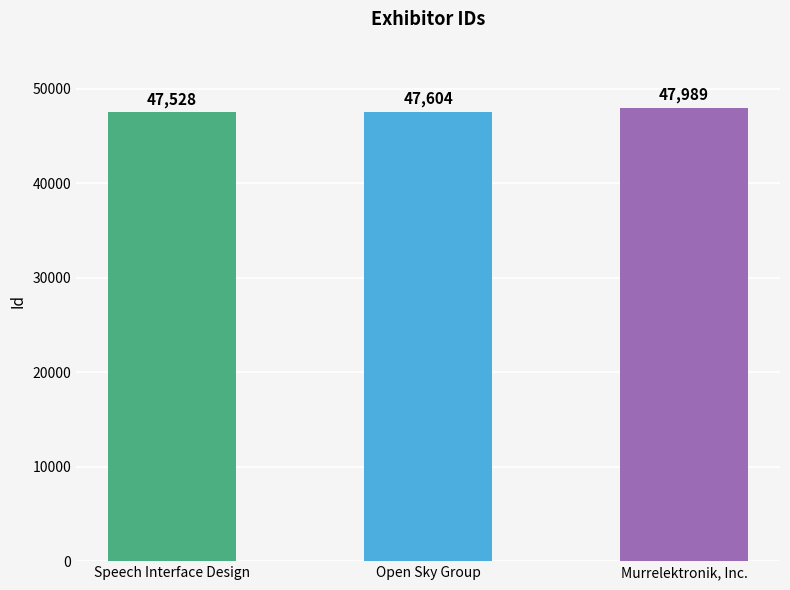

Reading left to right, list all the values displayed in this chart.

Speech Interface Design=47528	Open Sky Group=47604	Murrelektronik, Inc.=47989